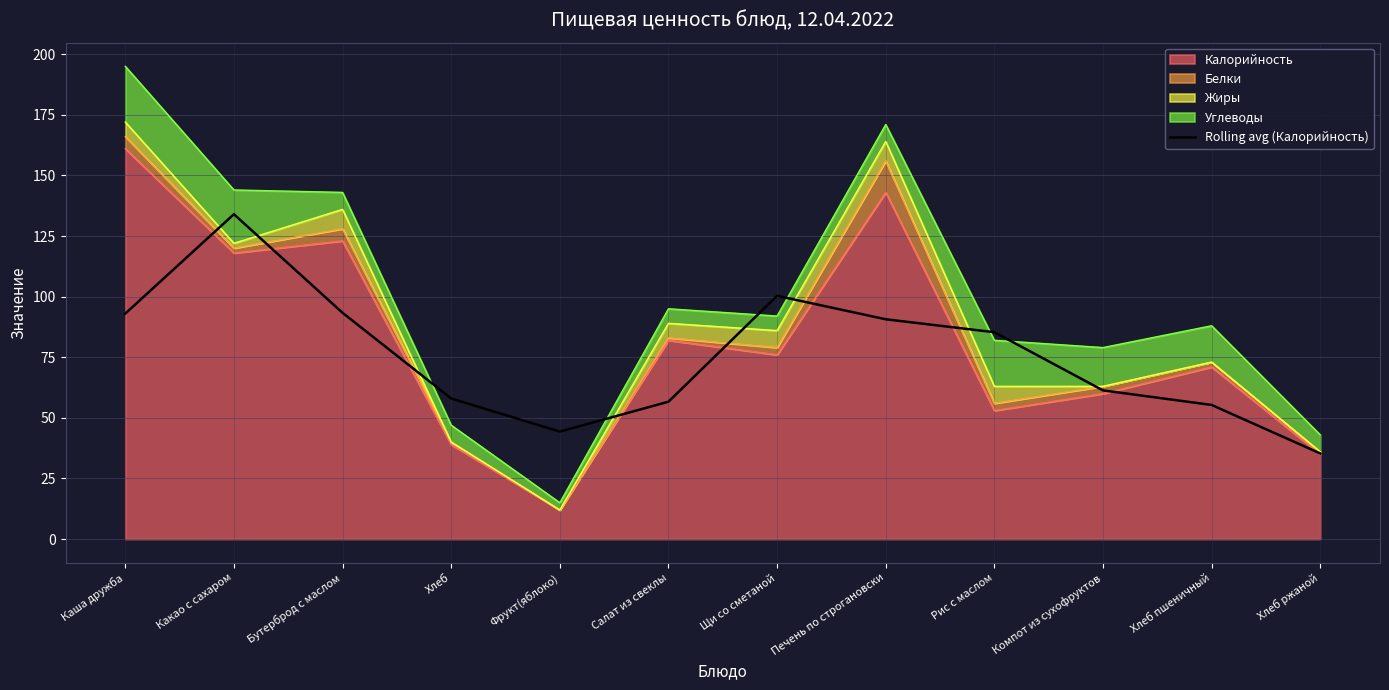

Is it true that the value at Каша дружба is 93.0?

True